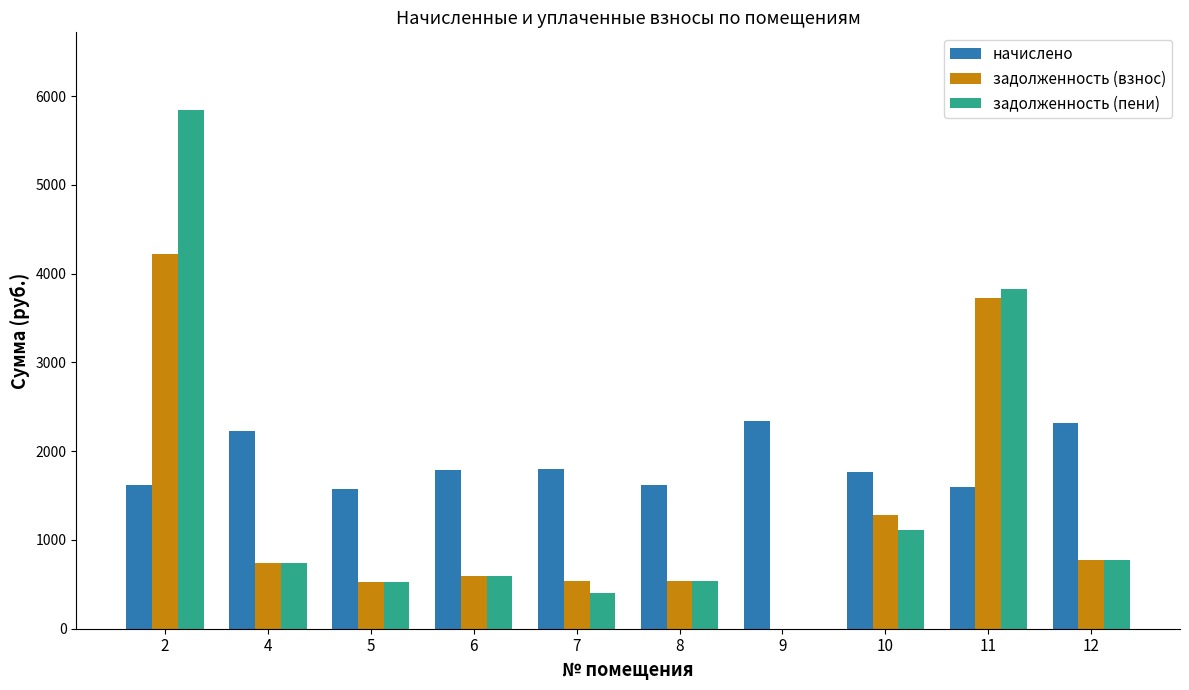

The value of начислено at 2 is 2116.2. True or false?

False